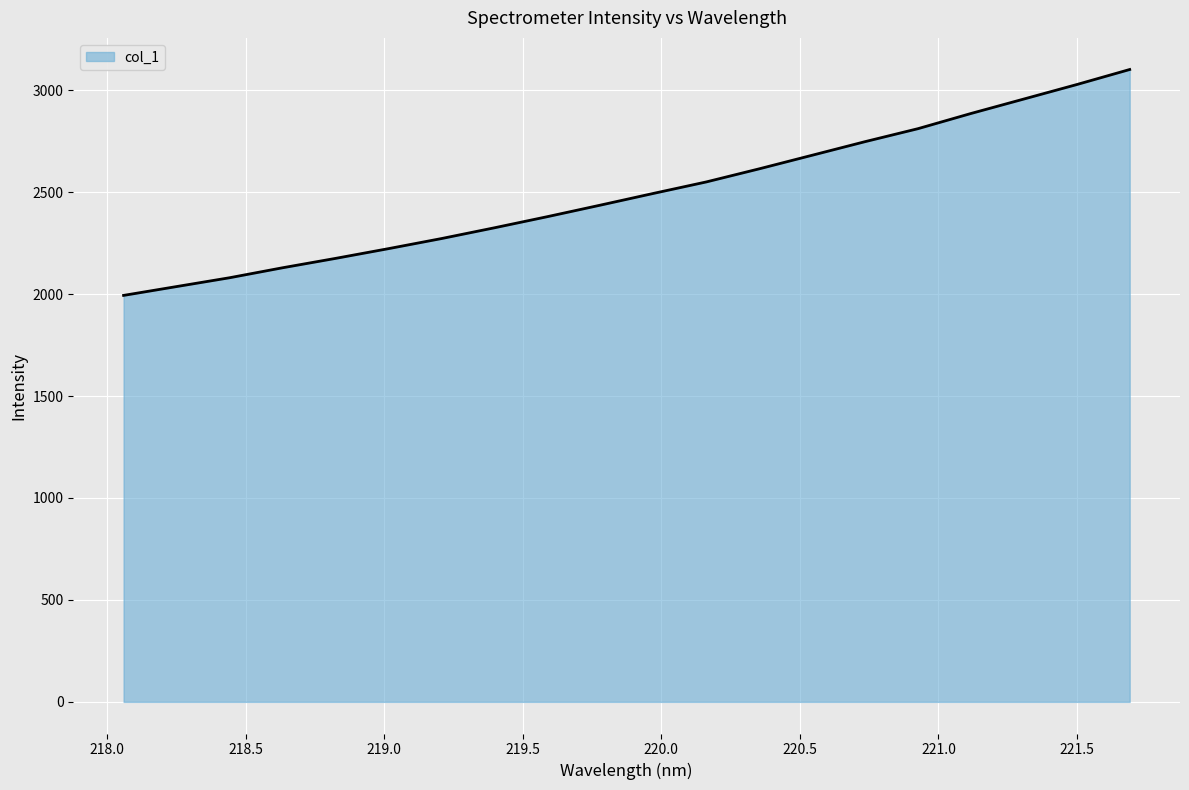

What is the minimum value shown in the chart?

1993.3